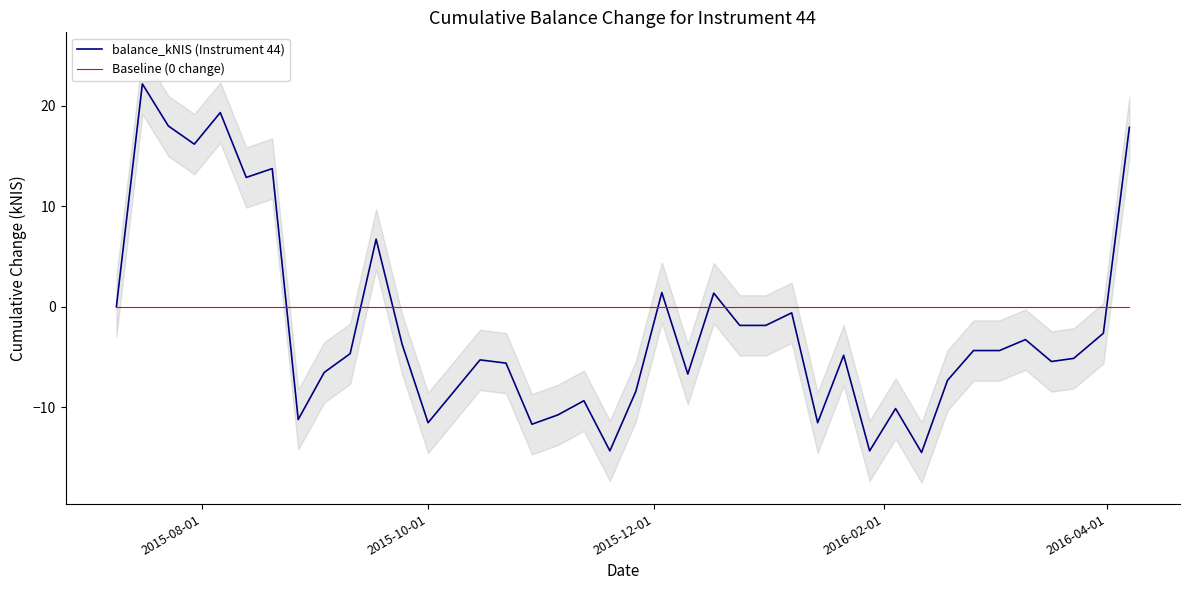

Which series has the largest total across all categories?

Baseline (0 change)